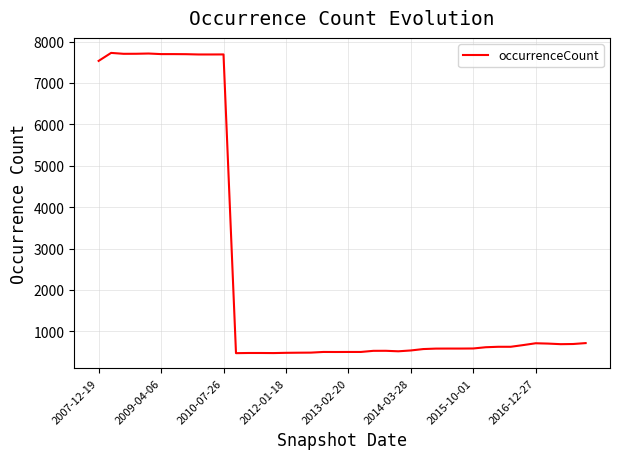

What is the difference between the maximum and minimum values?

7252